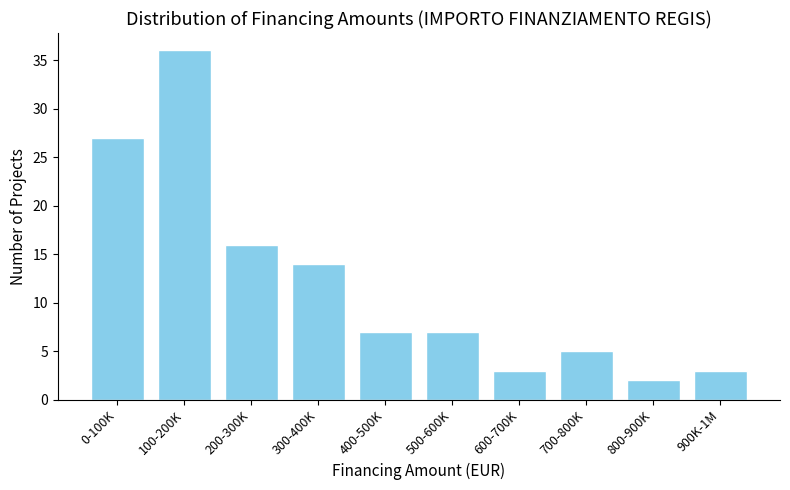

Reading left to right, what are all the values shown in this chart?

0-100K=27	100-200K=36	200-300K=16	300-400K=14	400-500K=7	500-600K=7	600-700K=3	700-800K=5	800-900K=2	900K-1M=3